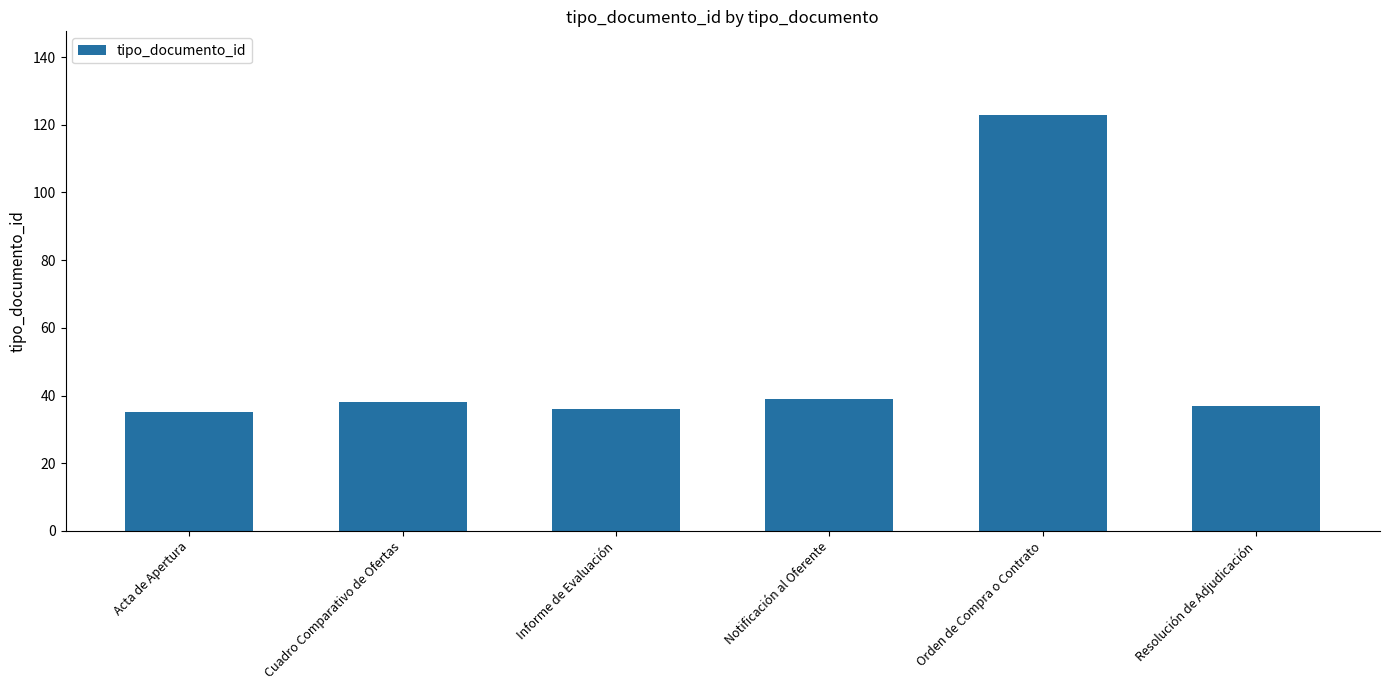

What is the change in value from Cuadro Comparativo de Ofertas to Notificación al Oferente?

+1